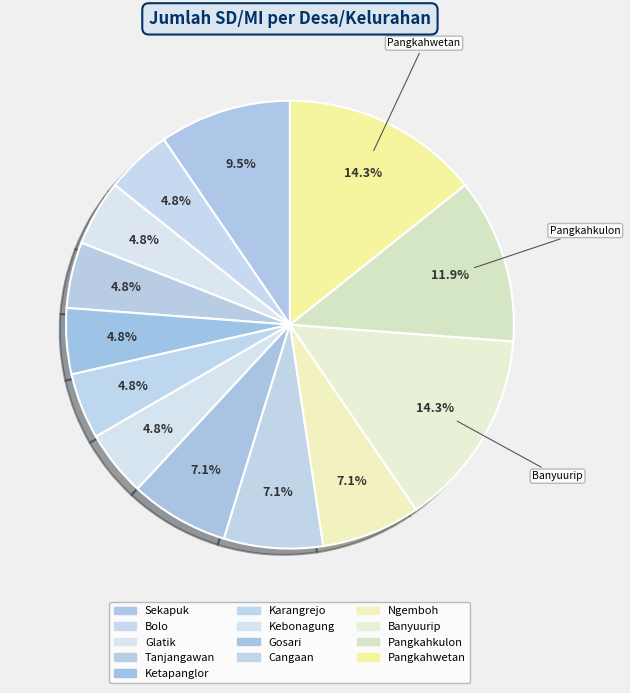

To the nearest percent, what is the combined percentage of Pangkahkulon and Bolo?

17%